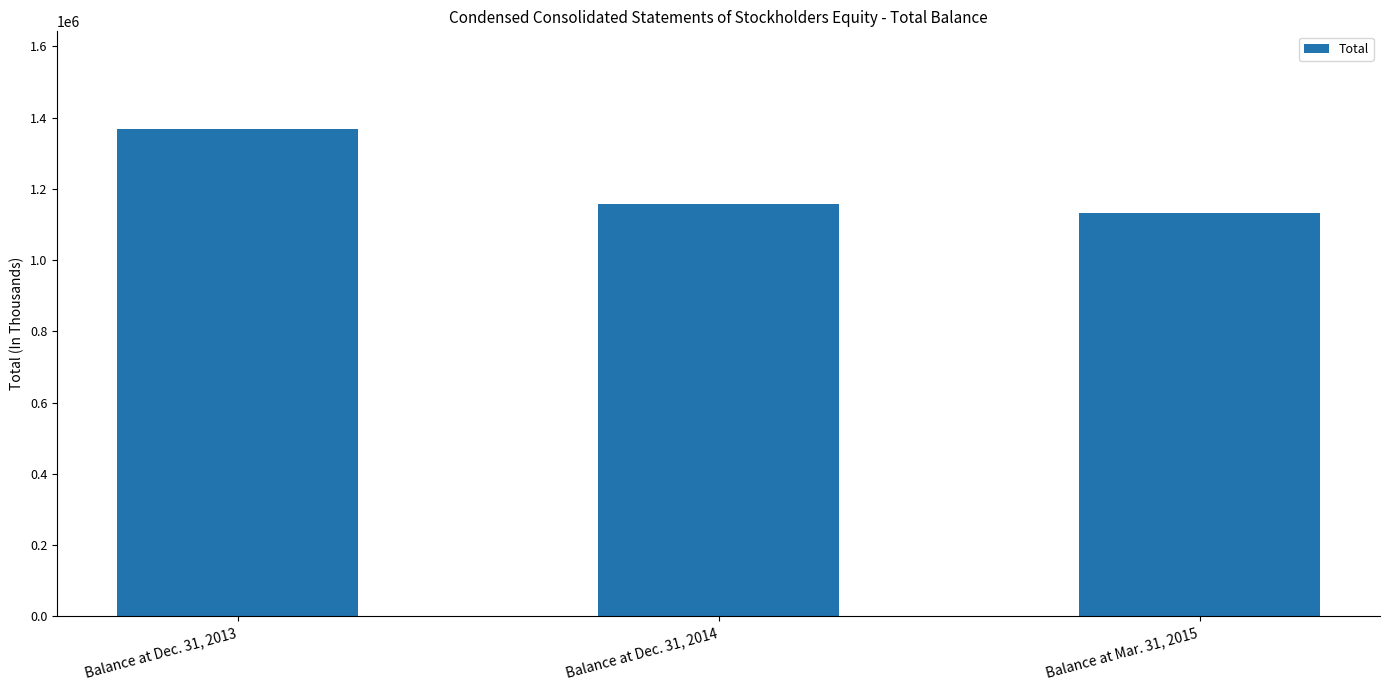

Does the chart contain any negative values?

No